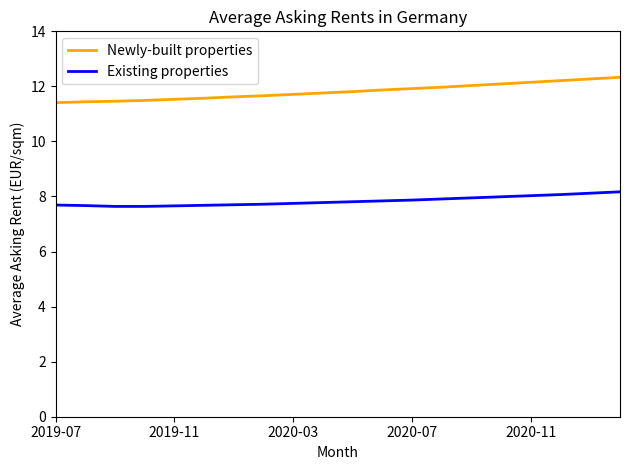

At how many categories does at least one series exceed 11?

20